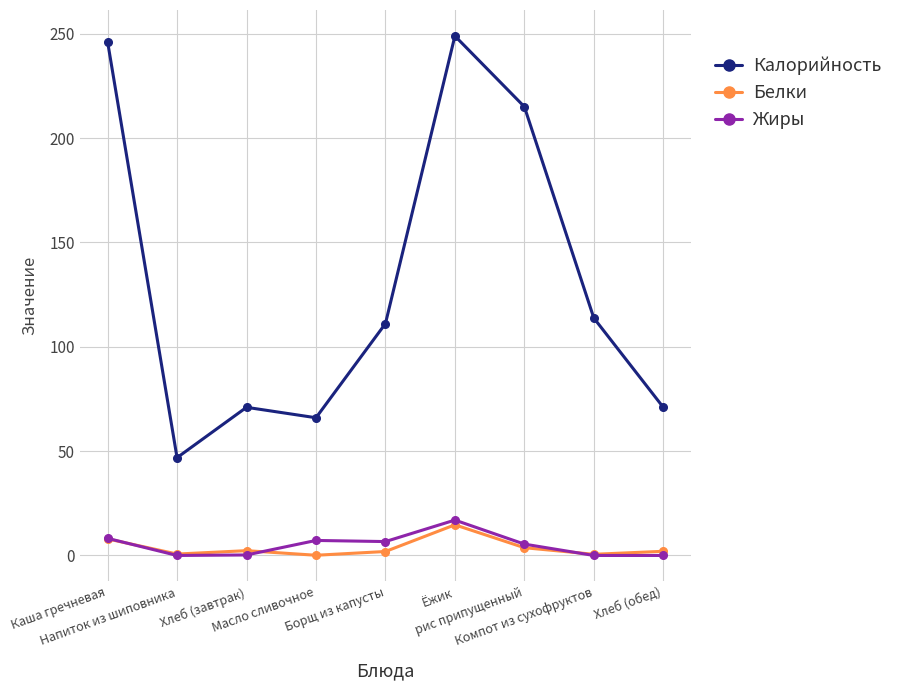

Which series has the widest spread of values?

Калорийность